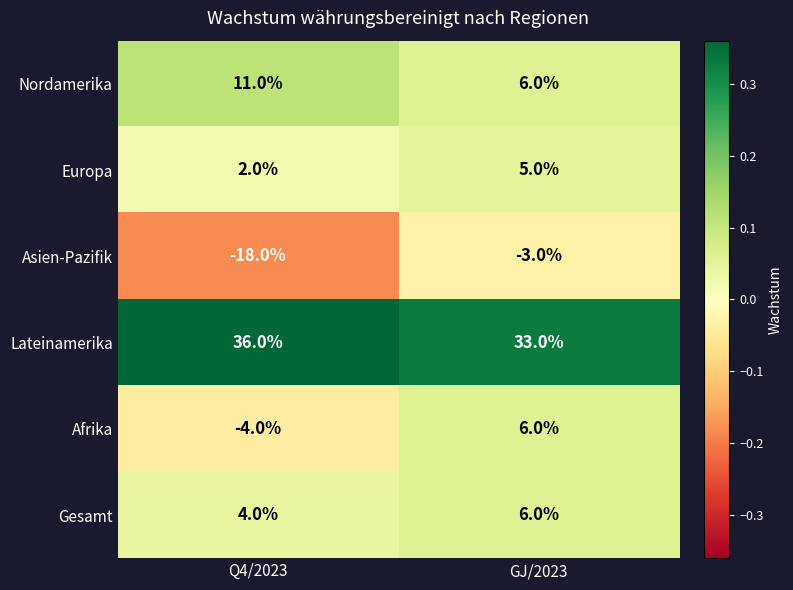

Reading right to left, extract all data points from this chart.

Nordamerika: 6	11
Europa: 5	2
Asien-Pazifik: -3	-18
Lateinamerika: 33	36
Afrika: 6	-4
Gesamt: 6	4